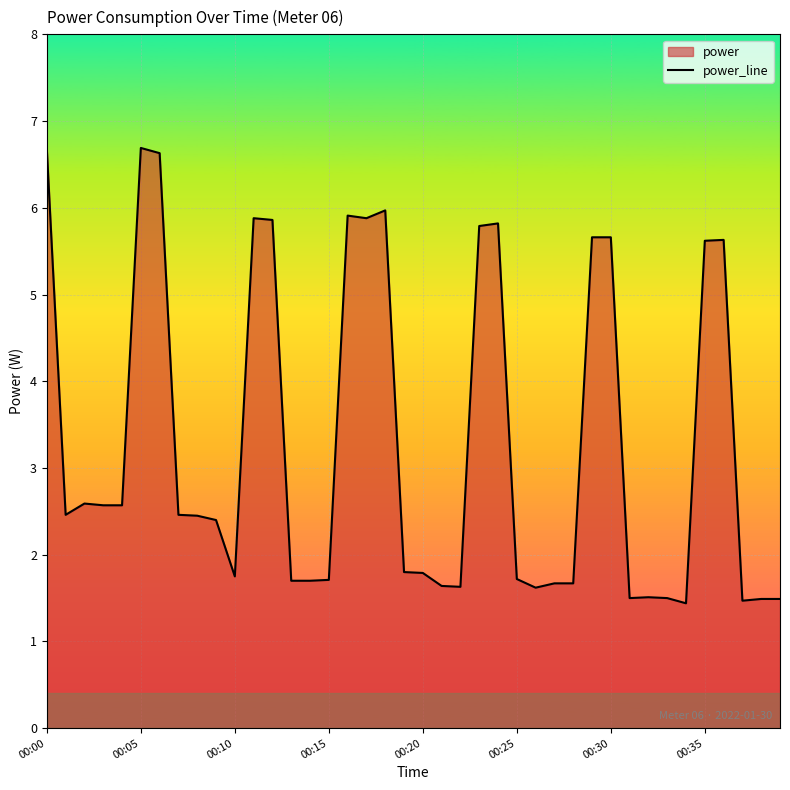

What is the sum of all values?

132.0